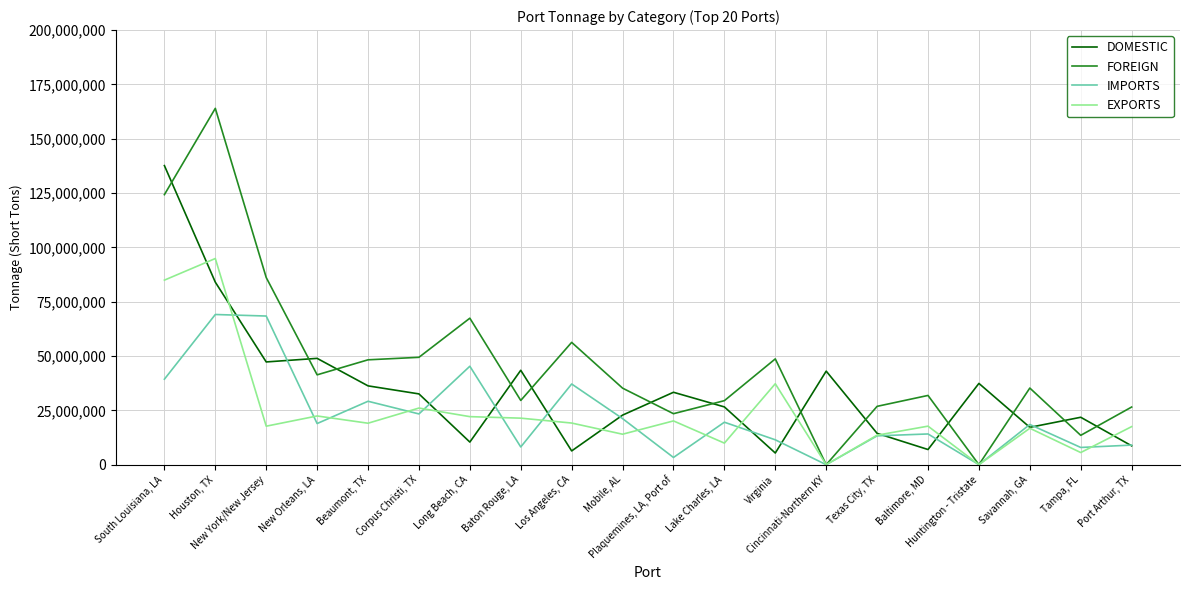

True or false: FOREIGN and DOMESTIC intersect in this chart.

True